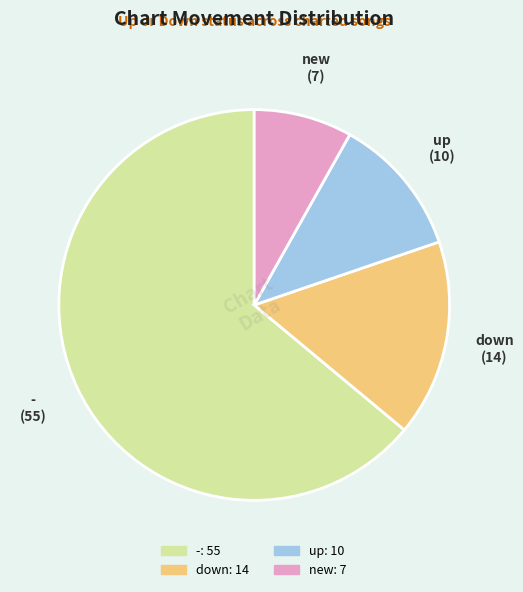

Is there a majority slice in this chart?

Yes